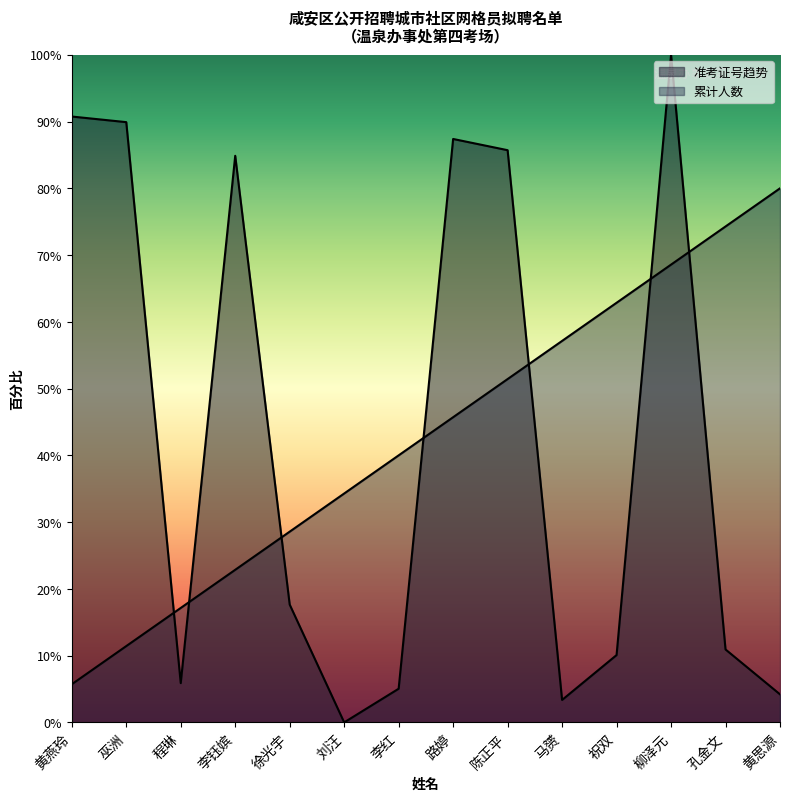

At which category does the data reach its first local valley?

程琳